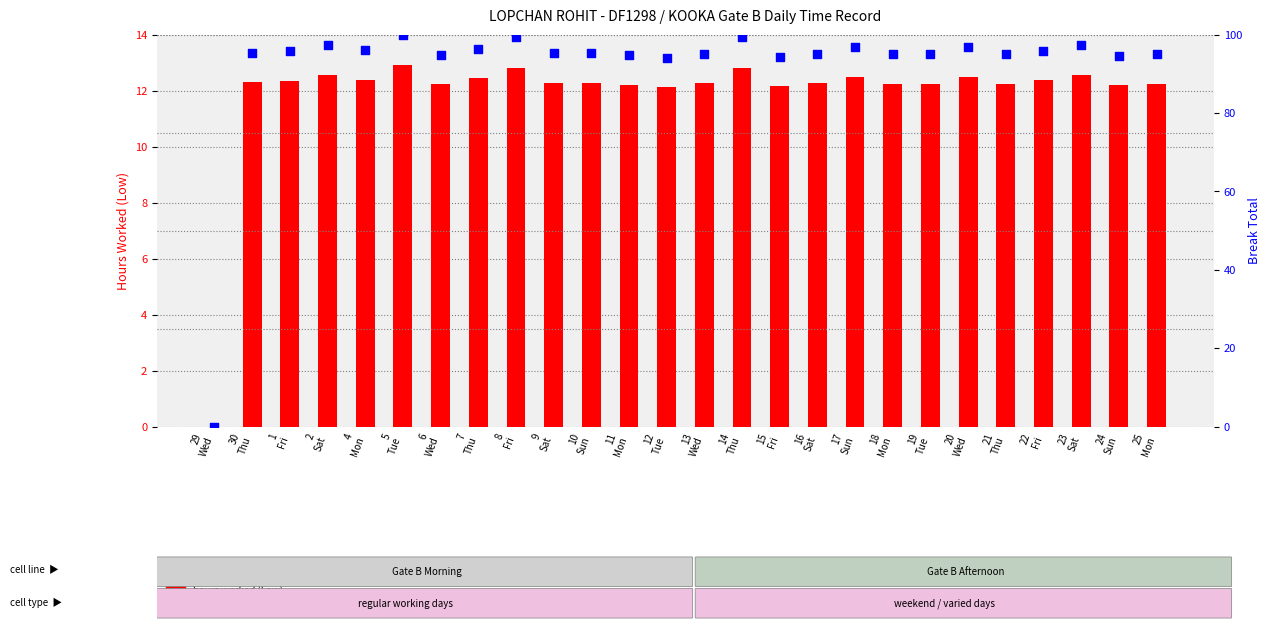

Which series has the widest spread of Y values?

percentile rank within sample